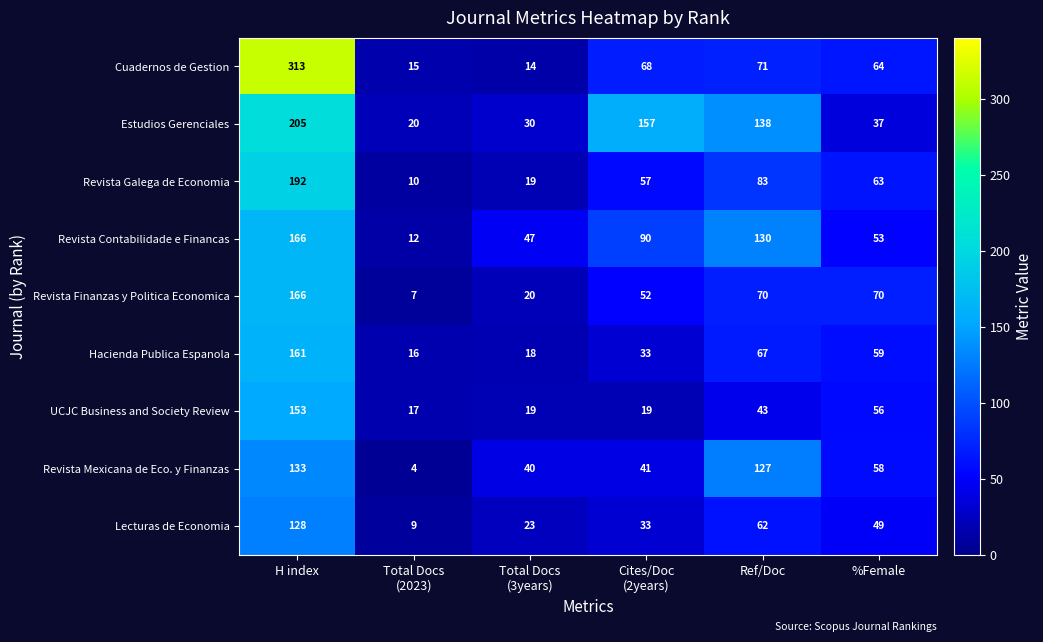

At which label does Estudios Gerenciales first exceed 138?

H index